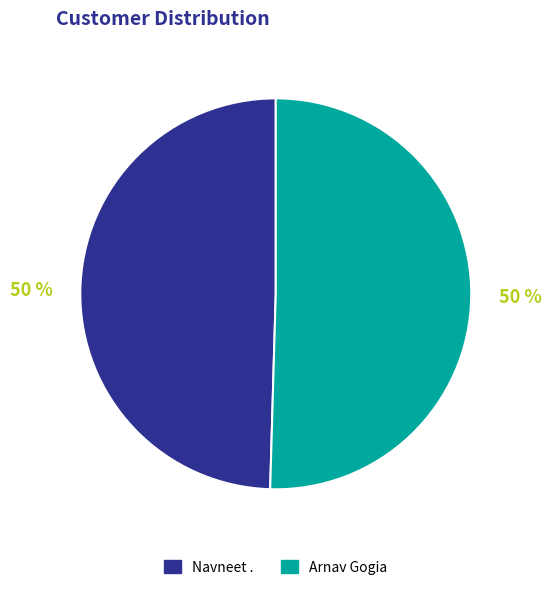

Approximately how many times larger is the value at Arnav Gogia compared to Navneet .?

1.0